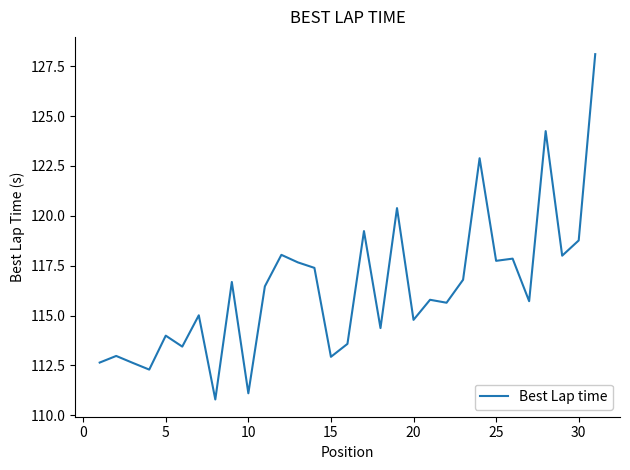

What is the maximum value shown in the chart?

128.1